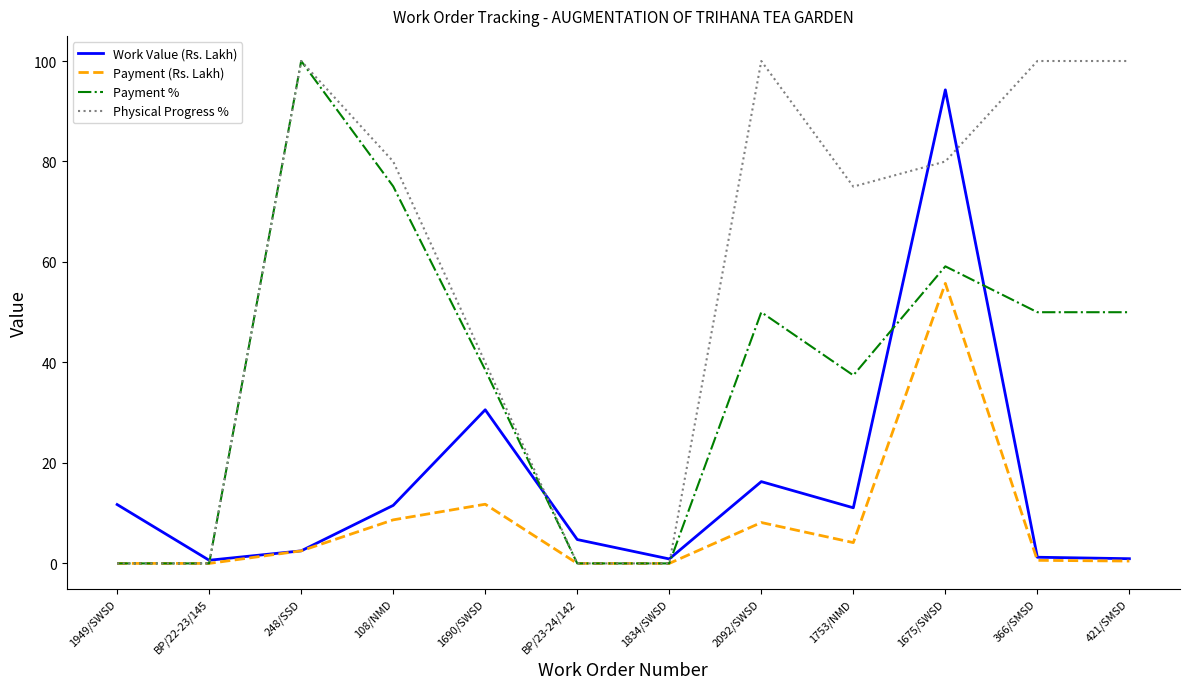

What is the greatest value displayed?

100.0